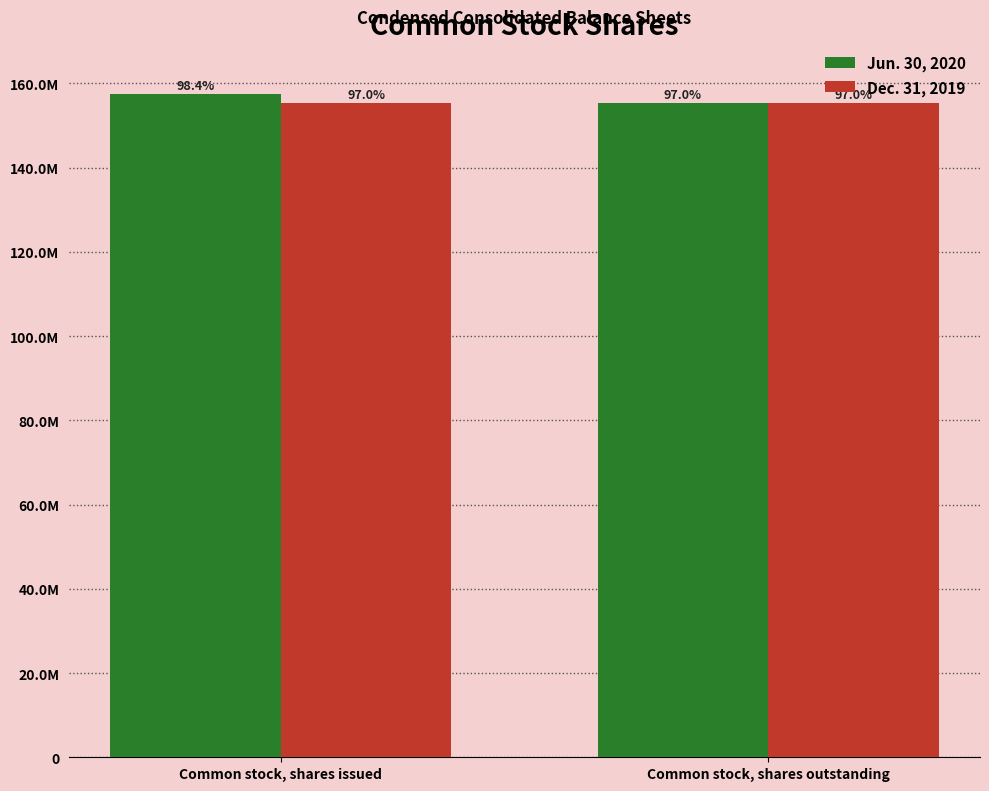

At how many categories does at least one series exceed 156899483?

1